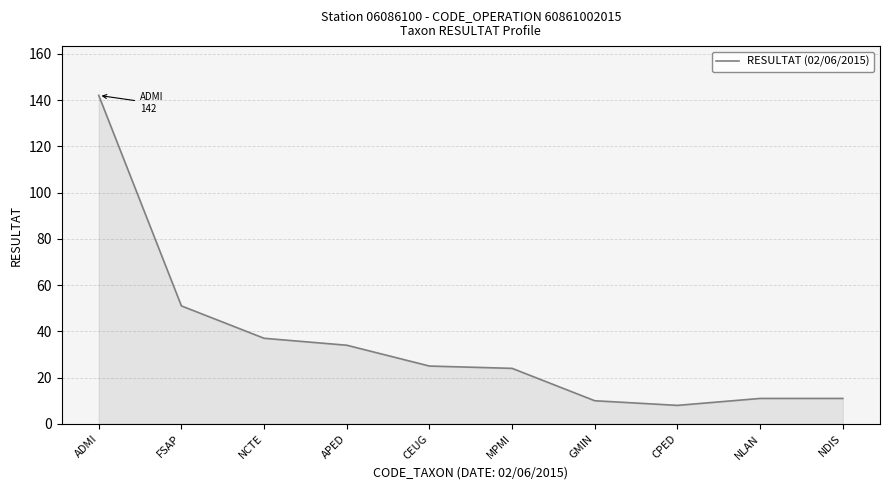

What is the difference between the second highest and minimum values?

43